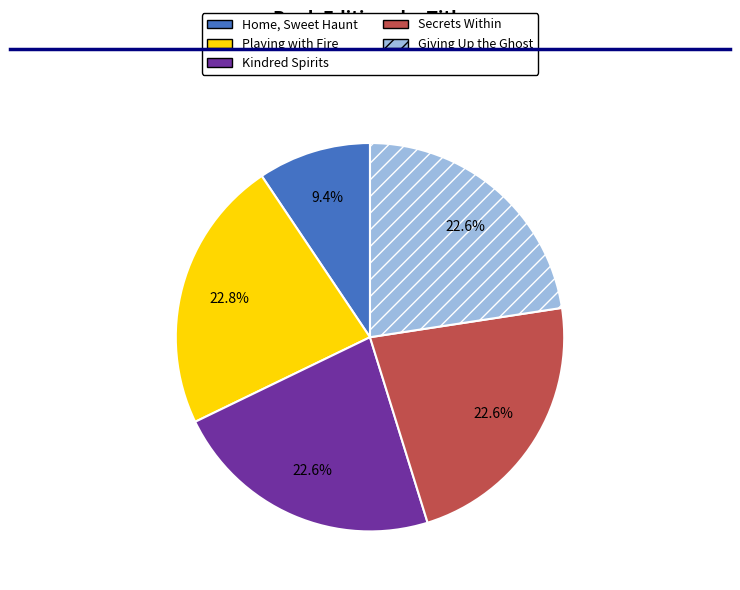

True or false: Secrets Within accounts for 37% of the total.

False